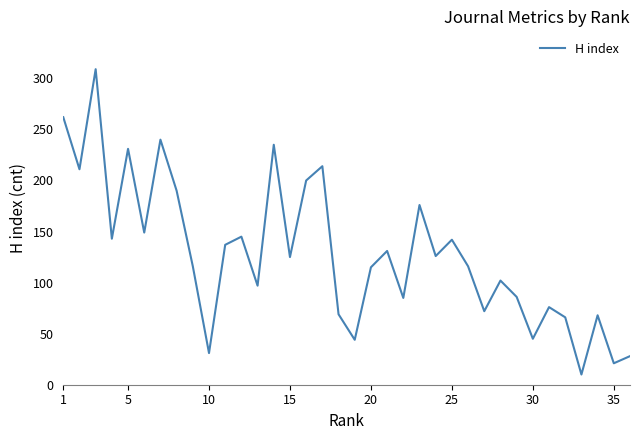

What is the difference between the maximum and minimum values?

299